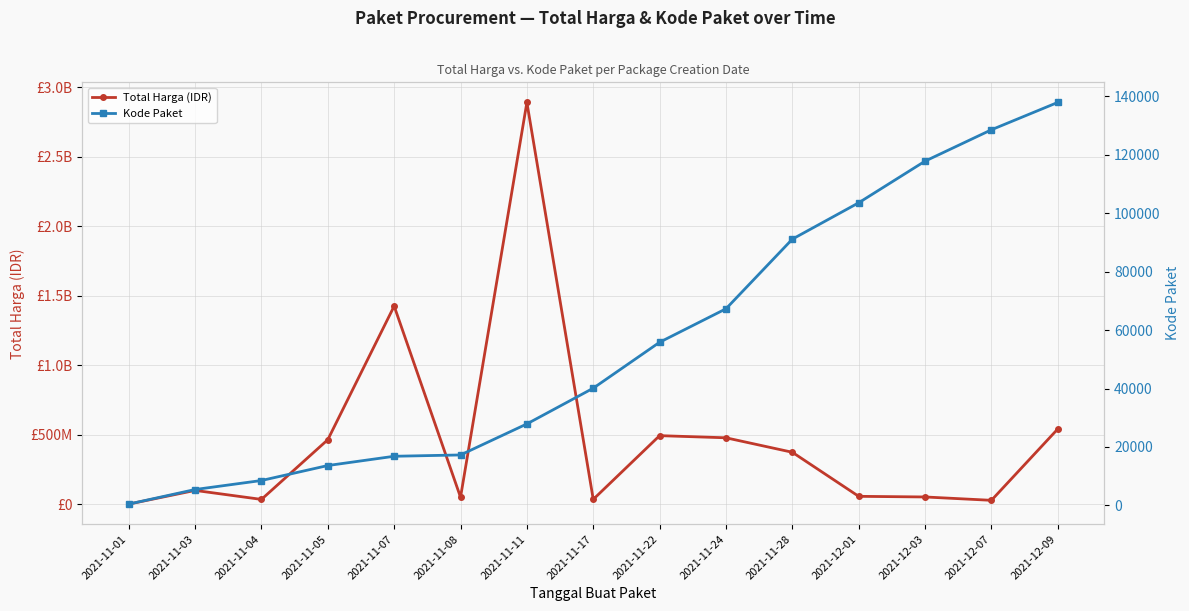

The Kode Paket series shows 128516 at 2021-12-07. True or false?

True